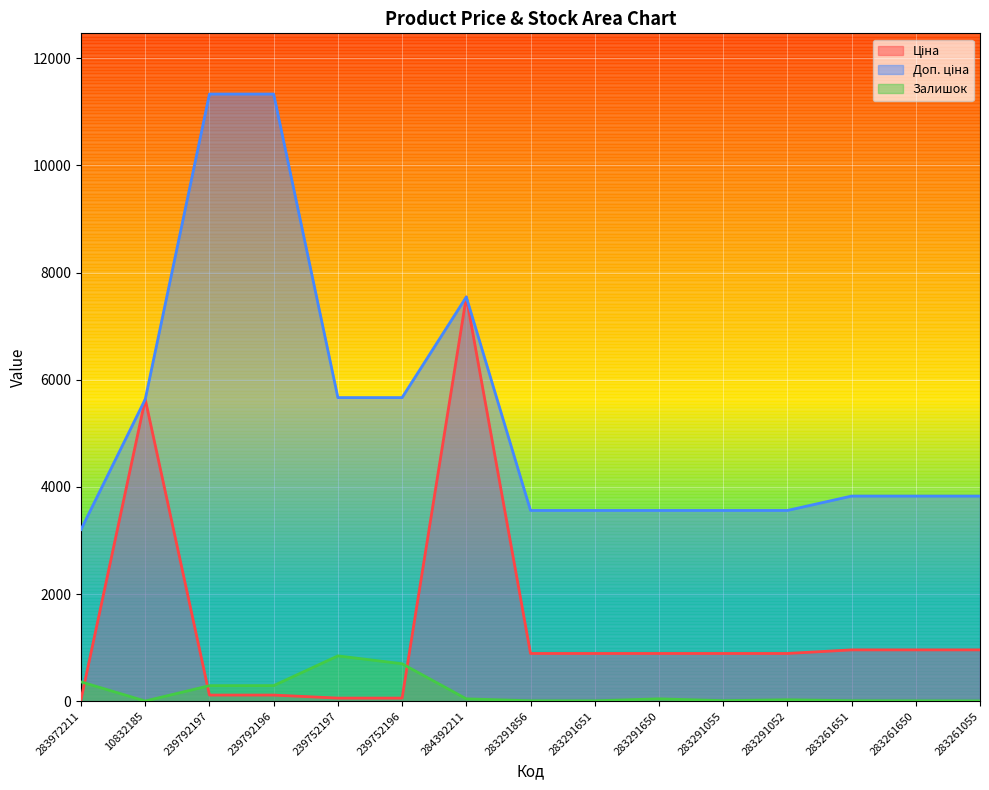

Rank the series by their average value, from highest to lowest.

Доп. ціна, Ціна, Залишок